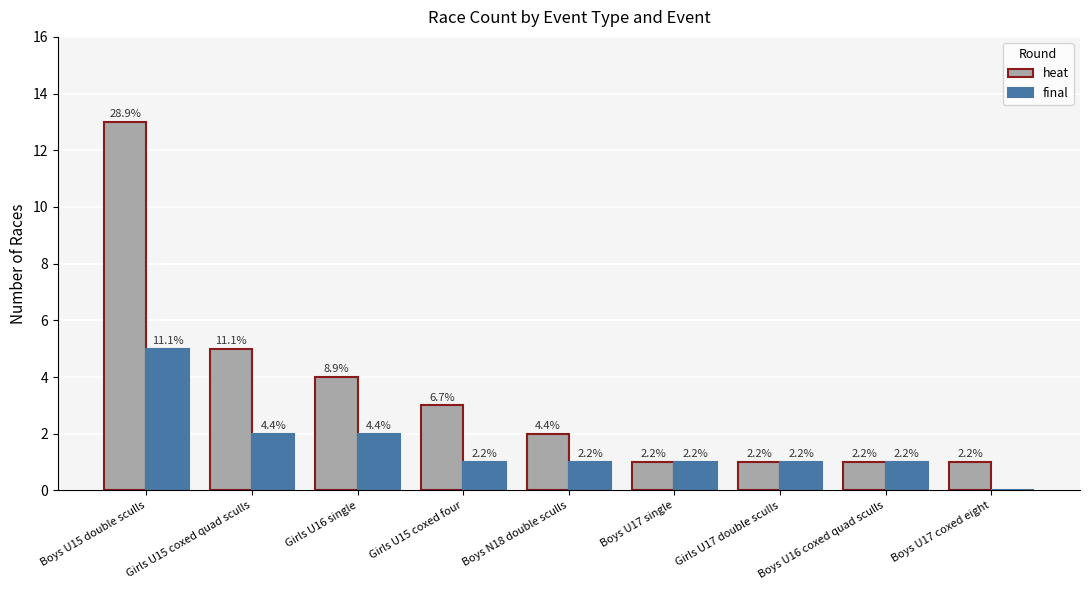

What are all the series names shown in the legend?

heat, final